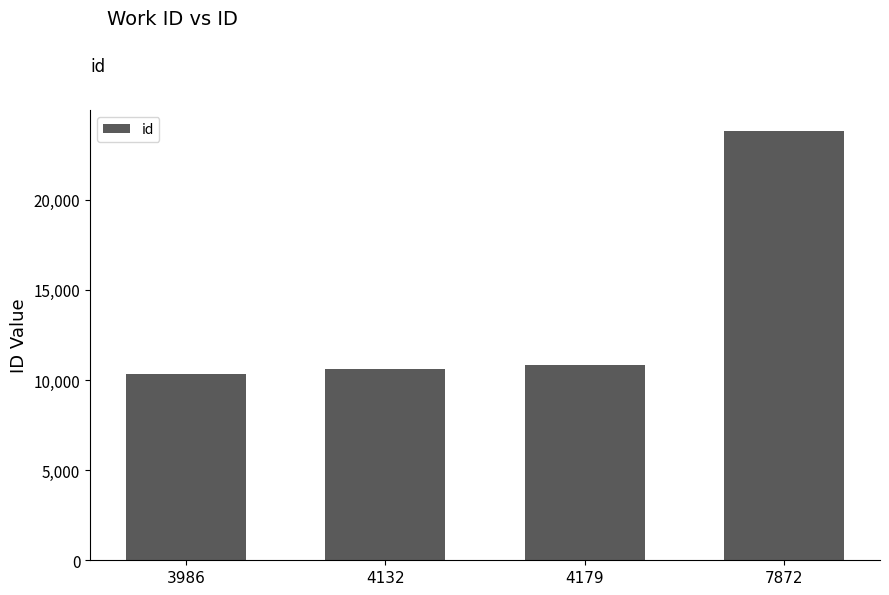

What value does the data have at 3986, to the nearest 100?

10400